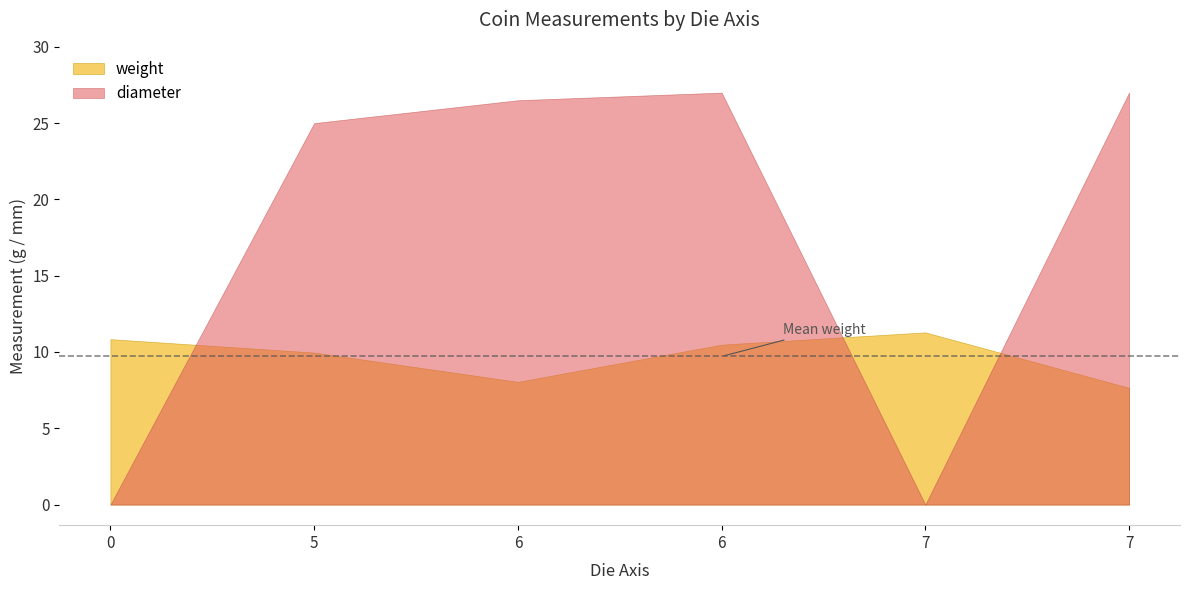

What is the maximum value shown in the chart?

27.0